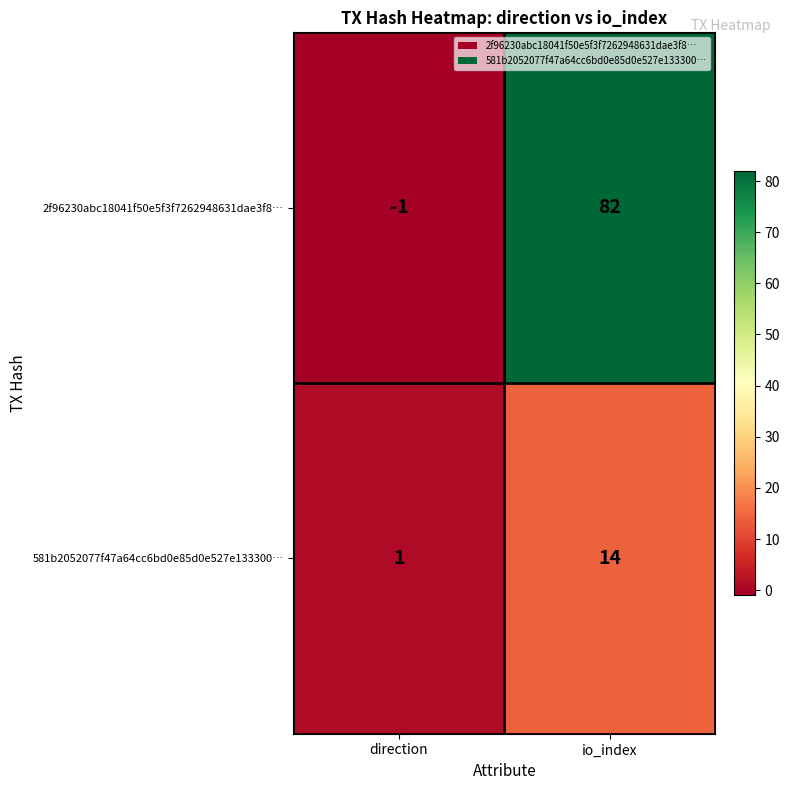

List the series in order of their overall mean, highest first.

2f96230abc18041f50e5f3f7262948631dae3f8…, 581b2052077f47a64cc6bd0e85d0e527e133300…